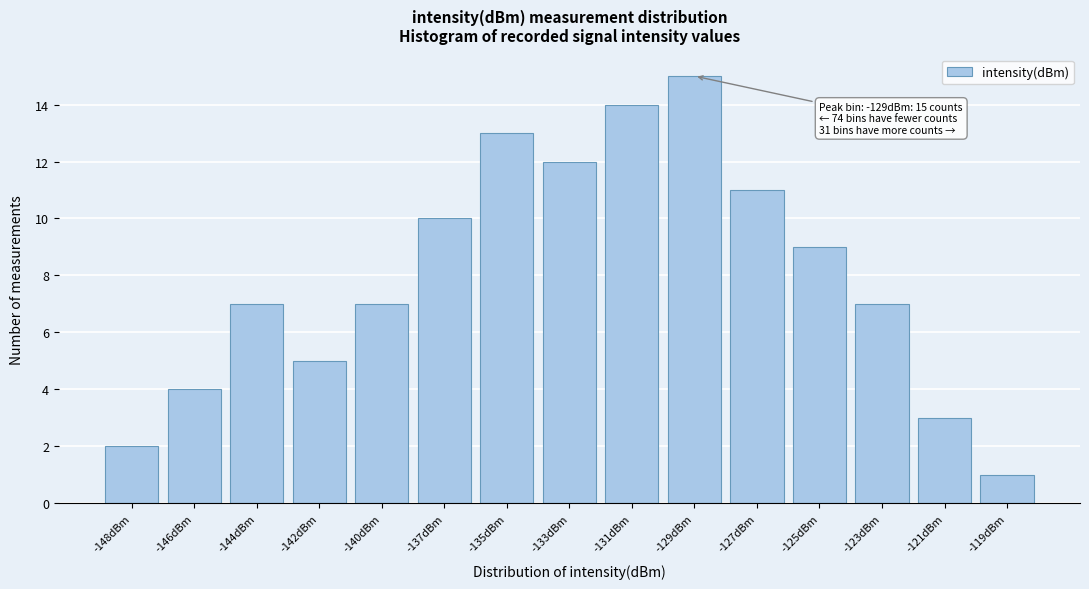

Reading left to right, transcribe all the data shown in this chart.

2	4	7	5	7	10	13	12	14	15	11	9	7	3	1